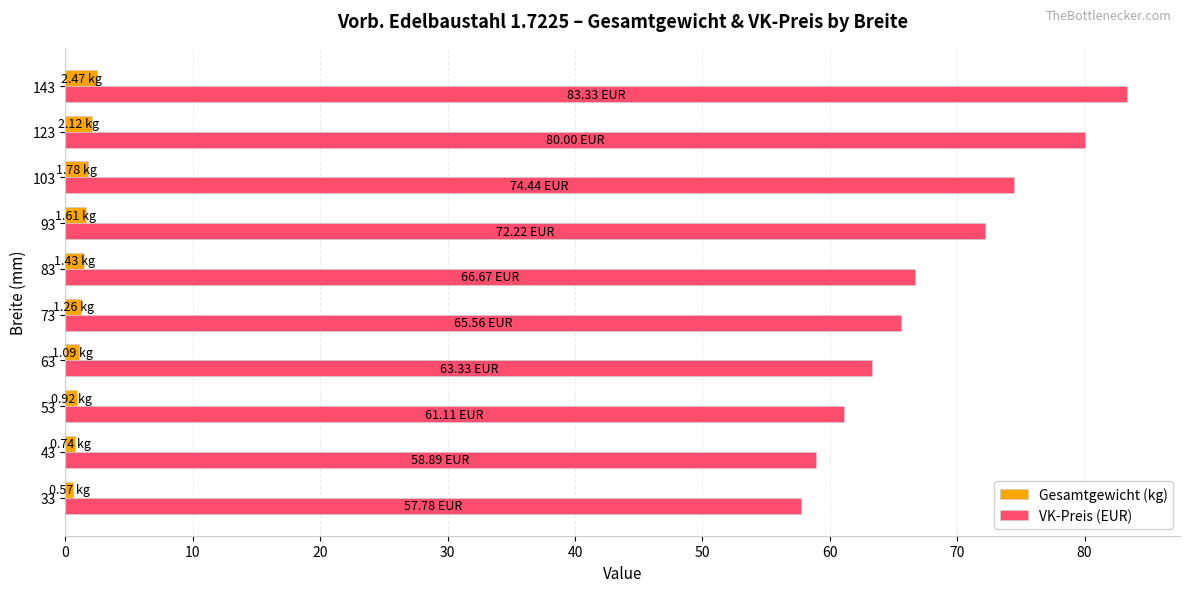

Is the value of Gesamtgewicht (kg) at 103 greater than the value of VK-Preis (EUR) at 43?

No